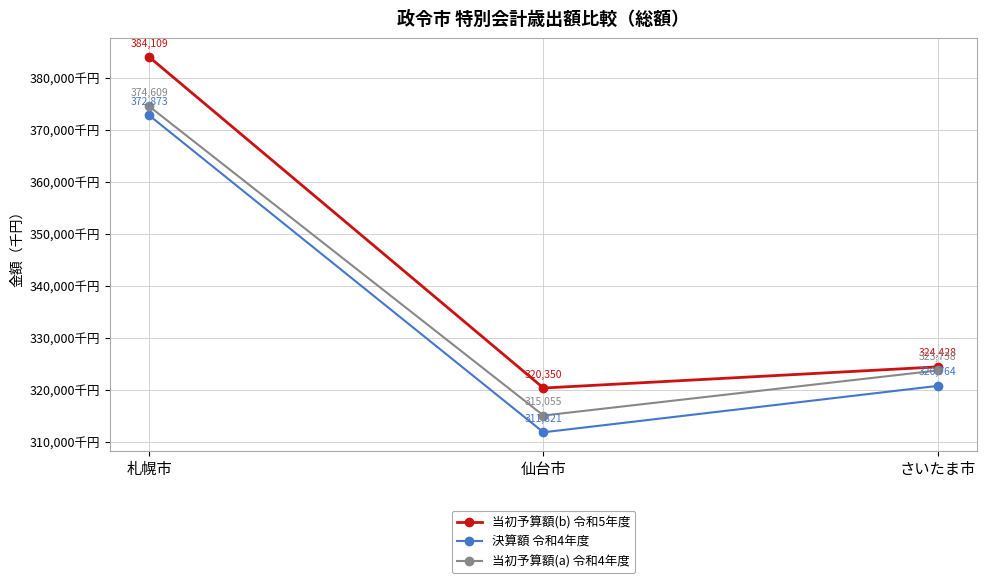

What is the total value across all series at 仙台市?

947227460